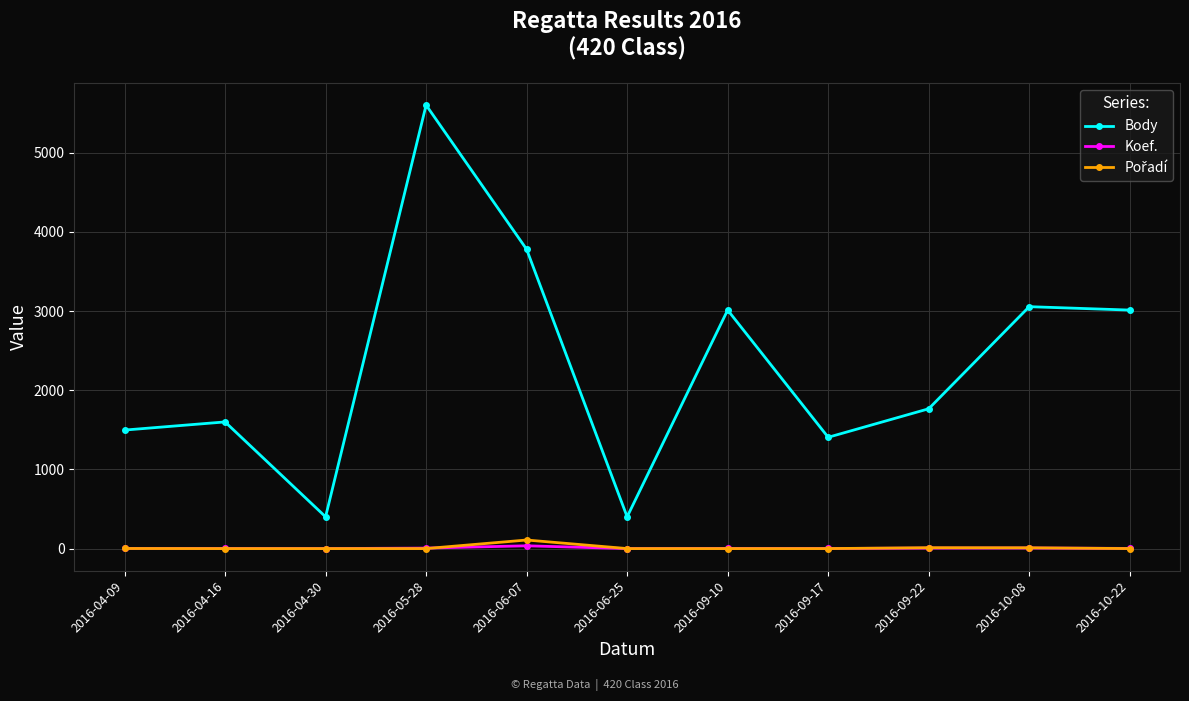

Does the chart have visible grid lines?

Yes